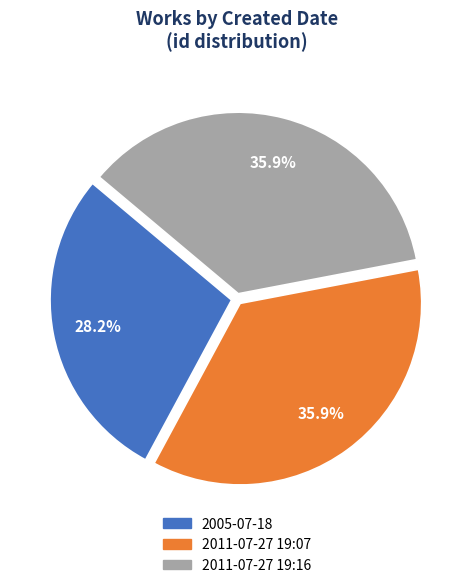

Is there a majority slice in this chart?

No